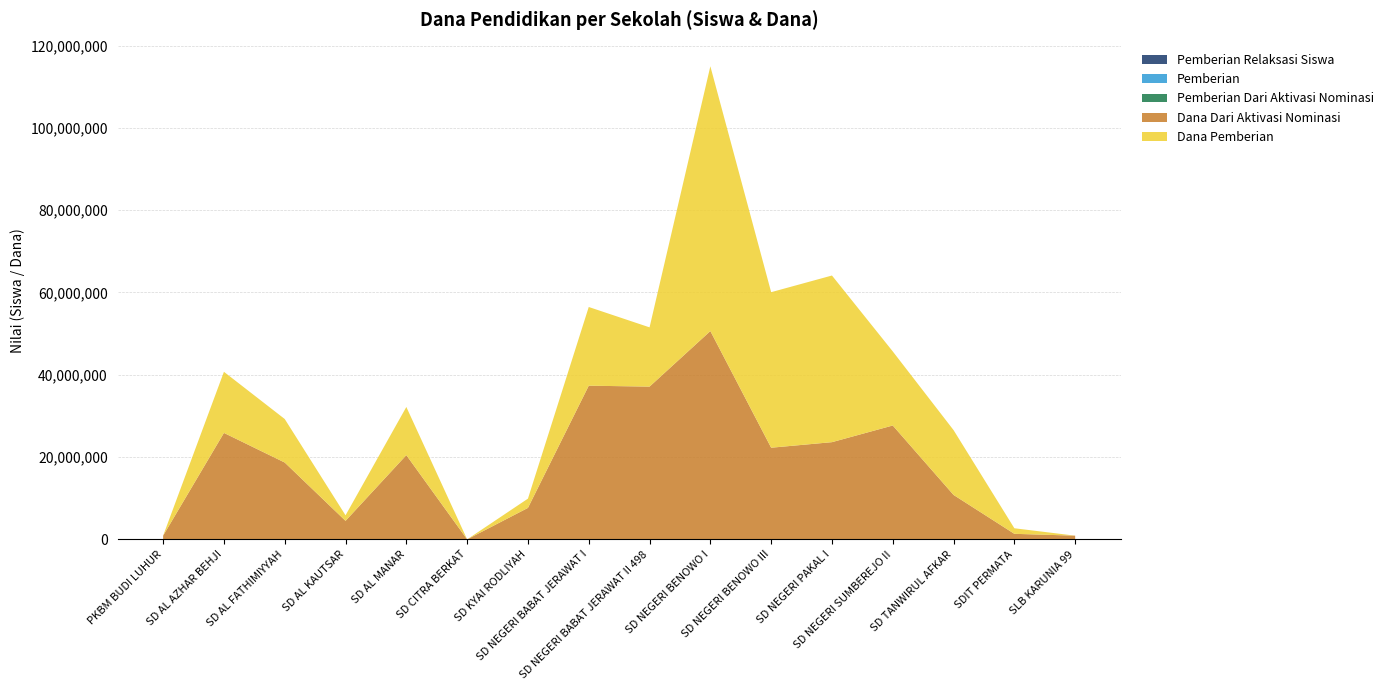

Reading right to left, transcribe all the data shown in this chart.

Pemberian Relaksasi Siswa: 7	13	6	24	17	87	109	34	21	11	8	83	3	25	13	0
Pemberian: 0	3	39	46	96	93	157	37	46	6	0	31	3	27	42	0
Pemberian Dari Aktivasi Nominasi: 2	3	25	67	56	52	122	86	91	19	0	50	12	45	63	3
Dana Dari Aktivasi Nominasi: 900000	1350000	10800000	27675000	23625000	22275000	50625000	37125000	37350000	7650000	0	20475000	4500000	18675000	25875000	900000
Dana Pemberian: 0	1350000	15750000	18000000	40500000	37800000	64350000	14400000	19125000	2250000	0	11700000	1350000	10575000	14850000	0